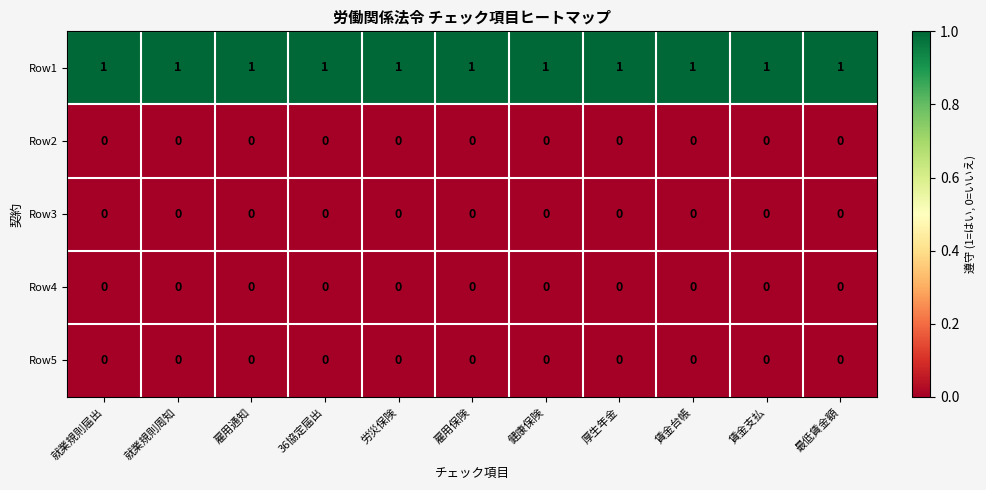

What is the greatest value displayed?

1